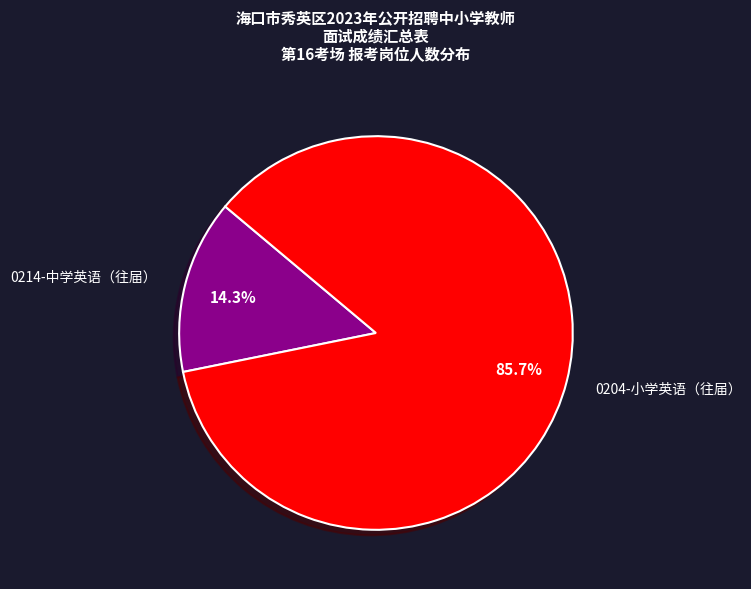

Rank the categories by value from lowest to highest.

0214-中学英语（往届）, 0204-小学英语（往届）